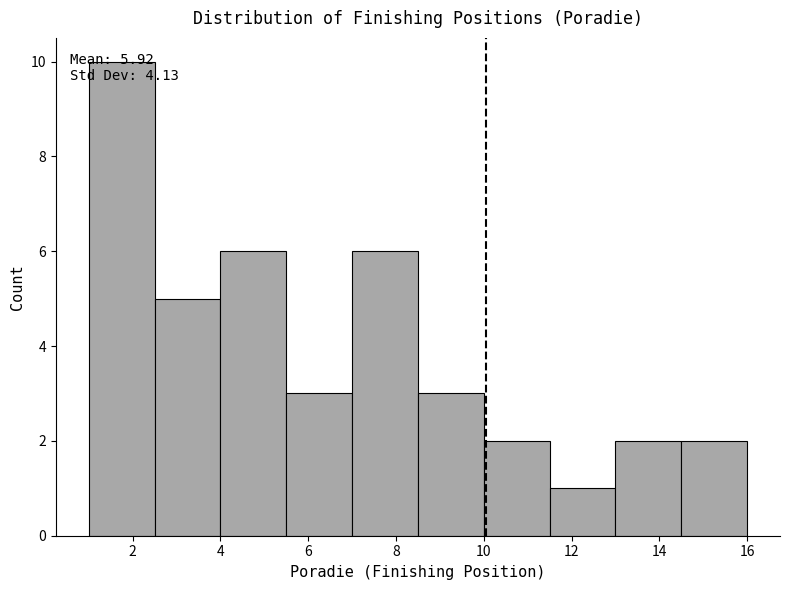

Which range on the x-axis has the tallest bar?

1.0 to 2.5